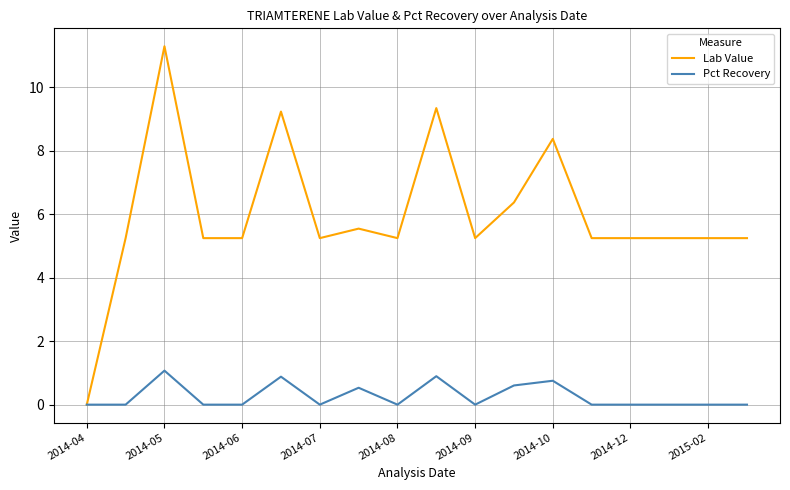

Which series has the largest total across all categories?

Lab Value